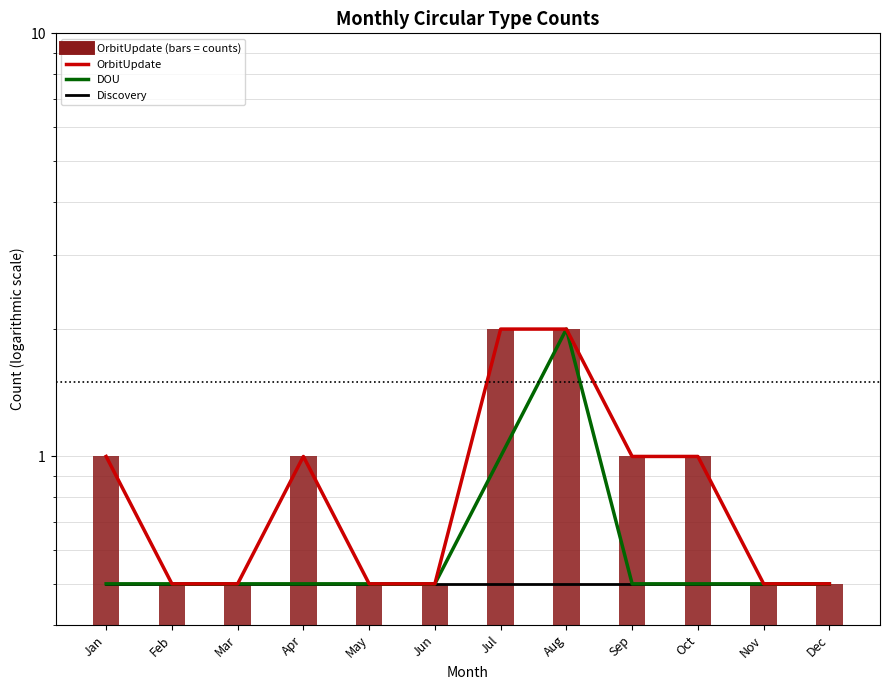

Rank the series by their average value, from highest to lowest.

OrbitUpdate, DOU, Discovery